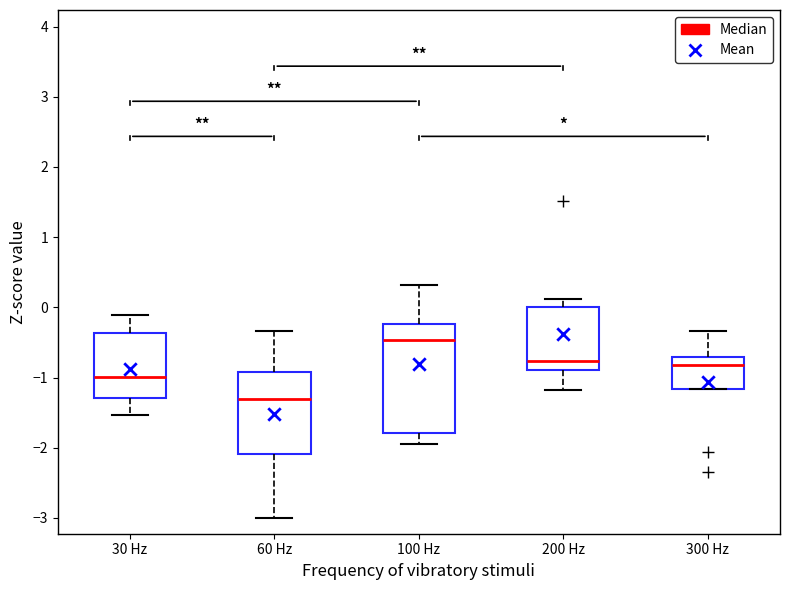

Reading left to right, transcribe this box plot: for each box, give where its median line is, the range the box spans, and where its two whiskers end, as read against the y-axis. The values are not printed on the chart, so give them approximately, as read against the axis.

30 Hz: median -1.0, box -1.3 to -0.4, whiskers -1.5 to -0.1
60 Hz: median -1.3, box -2.1 to -0.9, whiskers -3.0 to -0.3
100 Hz: median -0.5, box -1.8 to -0.2, whiskers -1.9 to 0.3
200 Hz: median -0.8, box -0.9 to 0.0, whiskers -1.2 to 0.1
300 Hz: median -0.8, box -1.2 to -0.7, whiskers -1.2 to -0.3